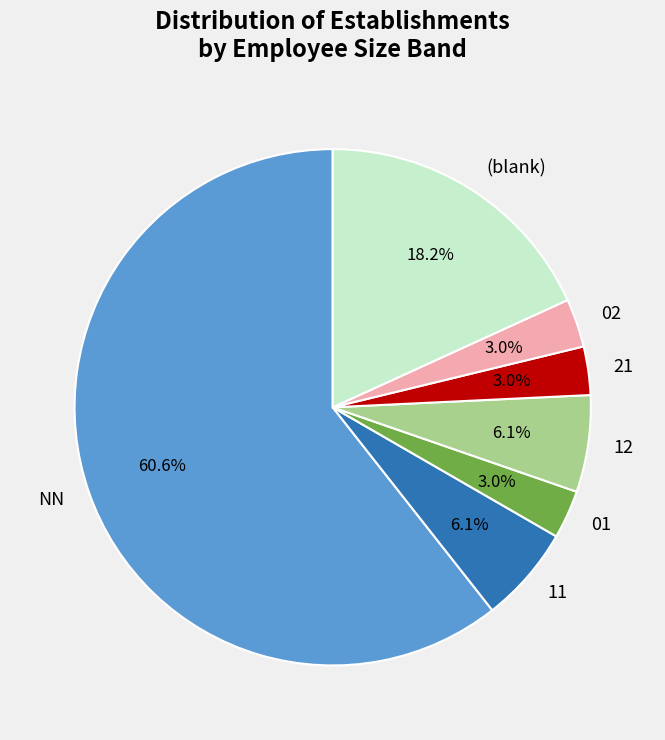

Do (blank) and 01 together represent more than half of the pie?

No